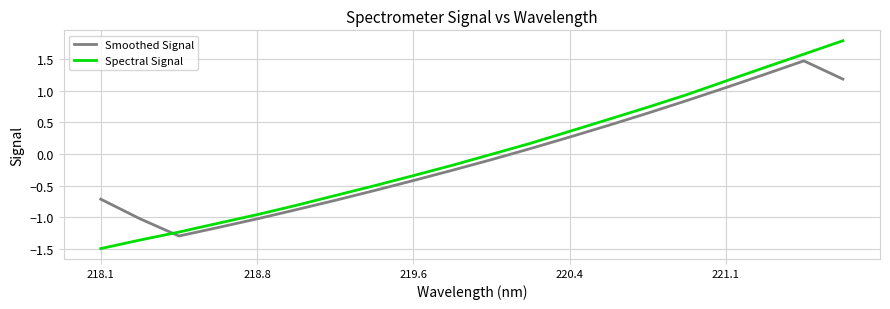

Which series has the widest spread of values?

Spectral Signal